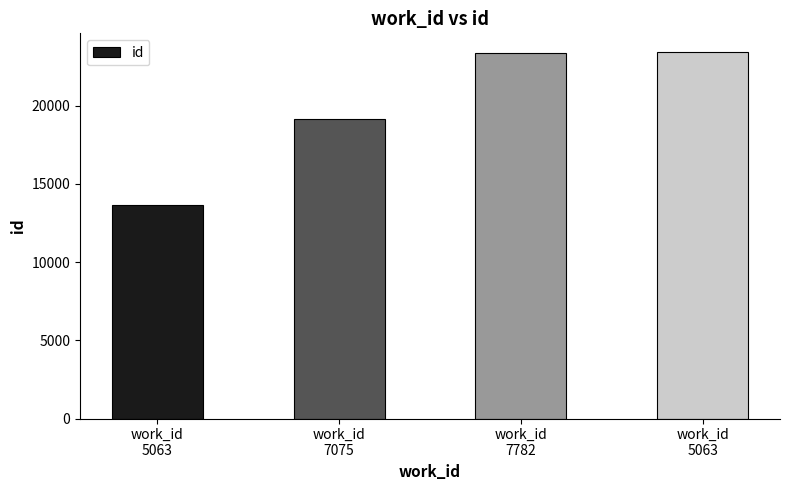

How many distinct data groups are displayed?

1